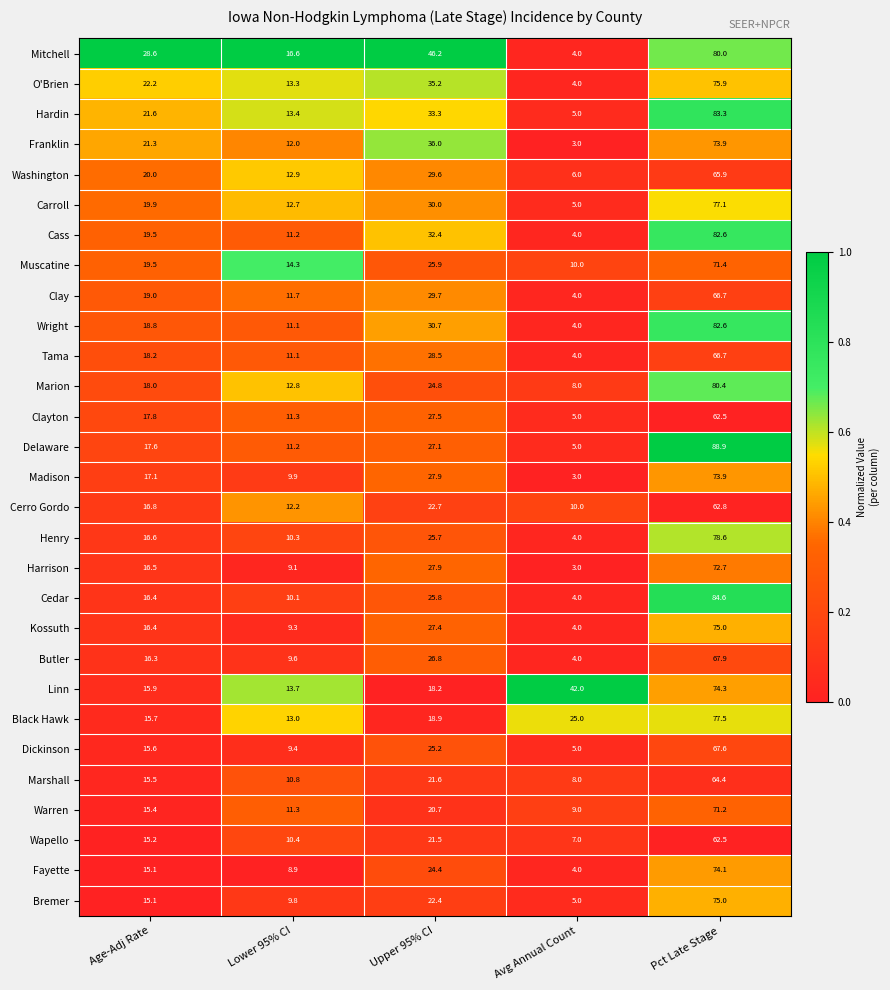

True or false: Tama has a value of 18.2 at Age-Adj Rate.

True